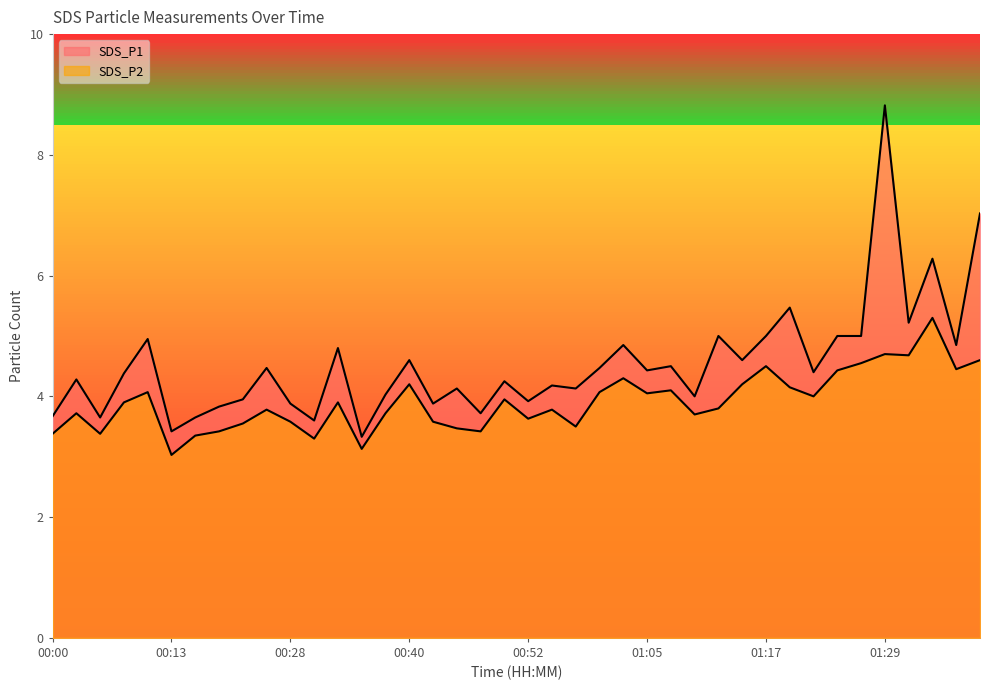

Between 00:13 and 00:33, which series saw the biggest shift?

SDS_P1